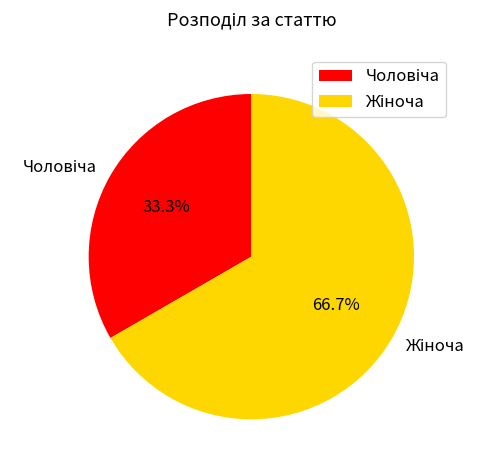

Is there a majority slice in this chart?

Yes